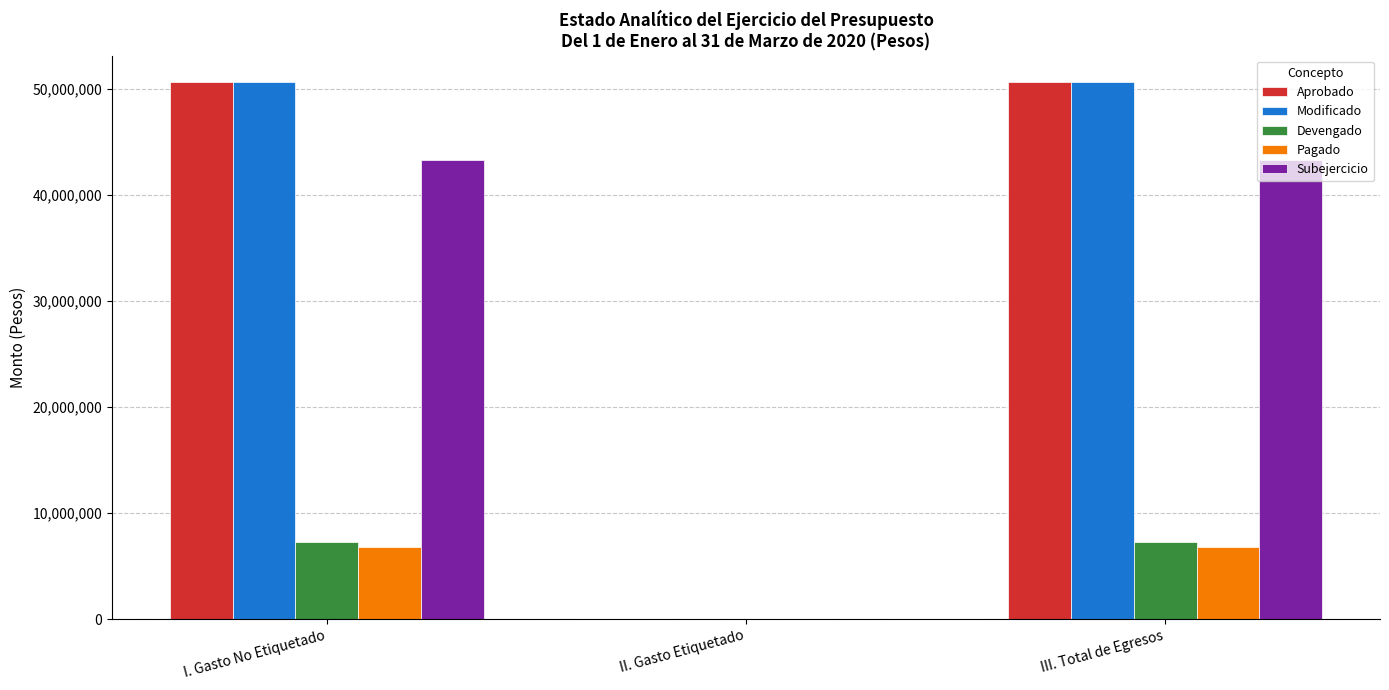

What is the sum of the Aprobado values at III. Total de Egresos and I. Gasto No Etiquetado?

101302319.9